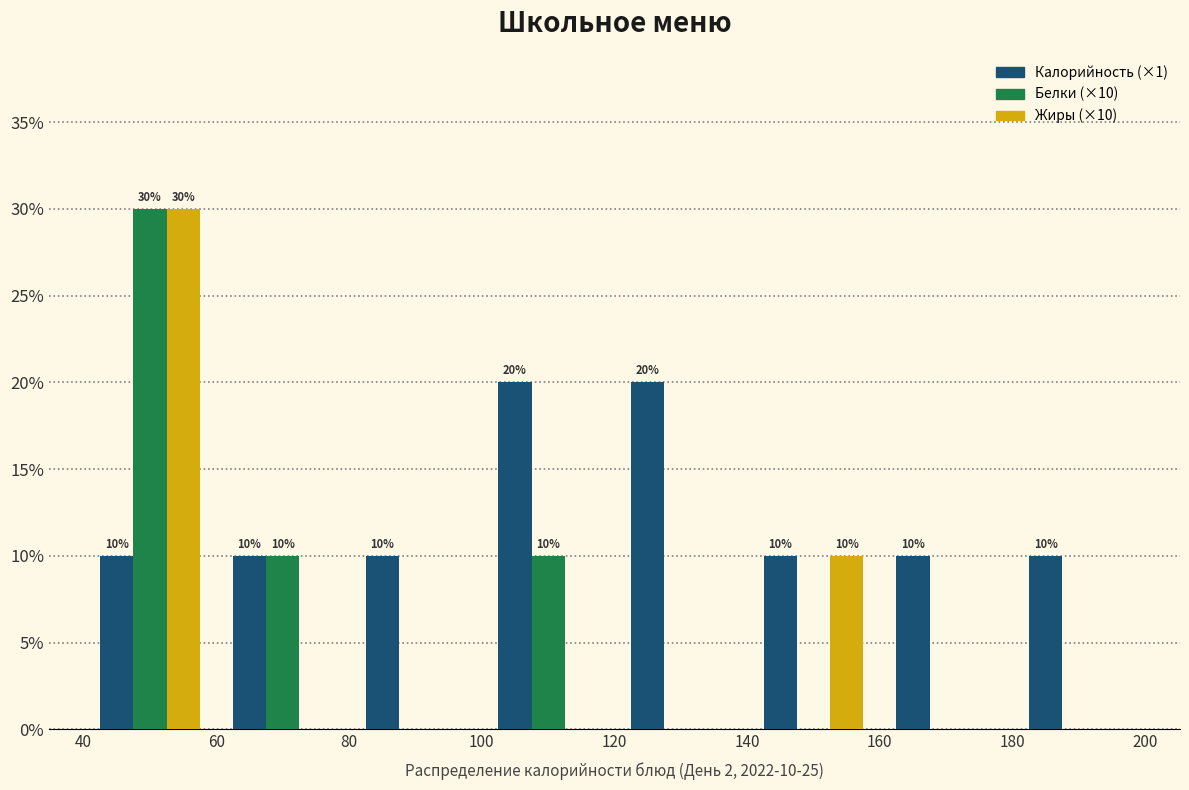

In the Белки (×10) series, which range on the x-axis has the tallest bar?

40 to 60